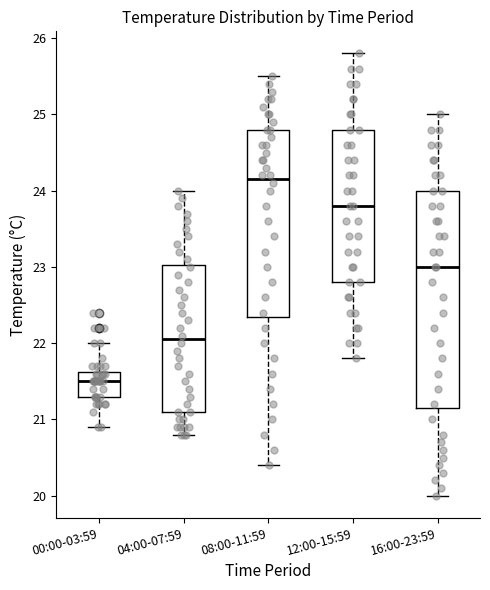

Which box's median line is the highest?

08:00-11:59